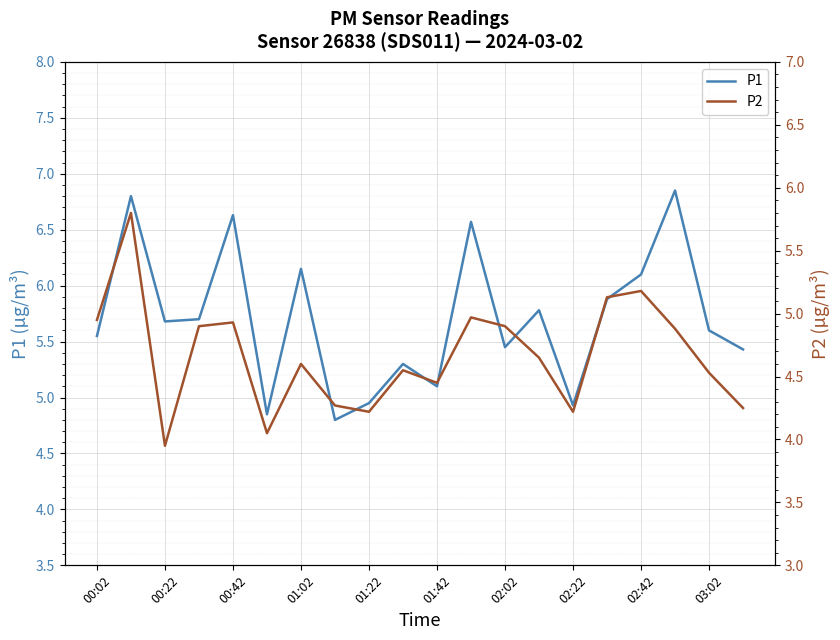

List the series in order of their peak value, lowest first.

P2, P1